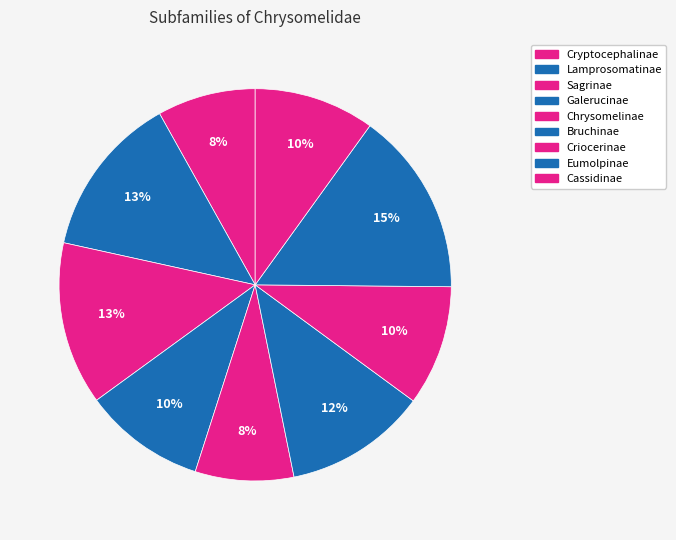

The Eumolpinae slice represents 24% of the pie. True or false?

False